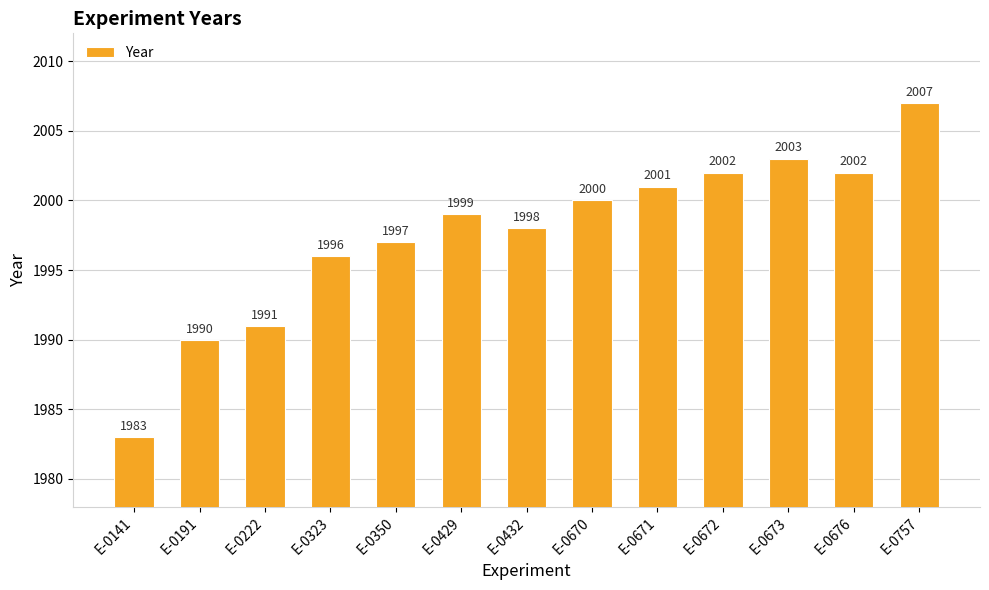

Reading right to left, list all the values displayed in this chart.

2007	2002	2003	2002	2001	2000	1998	1999	1997	1996	1991	1990	1983